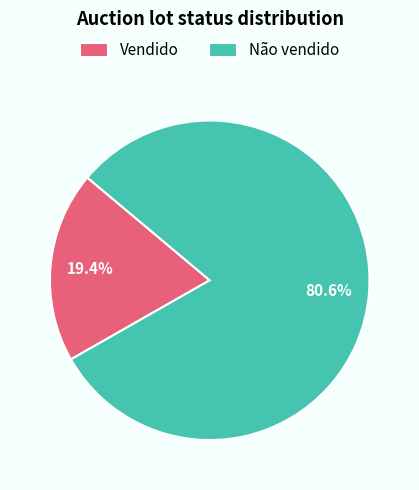

Which category has the biggest portion of the pie?

Não vendido